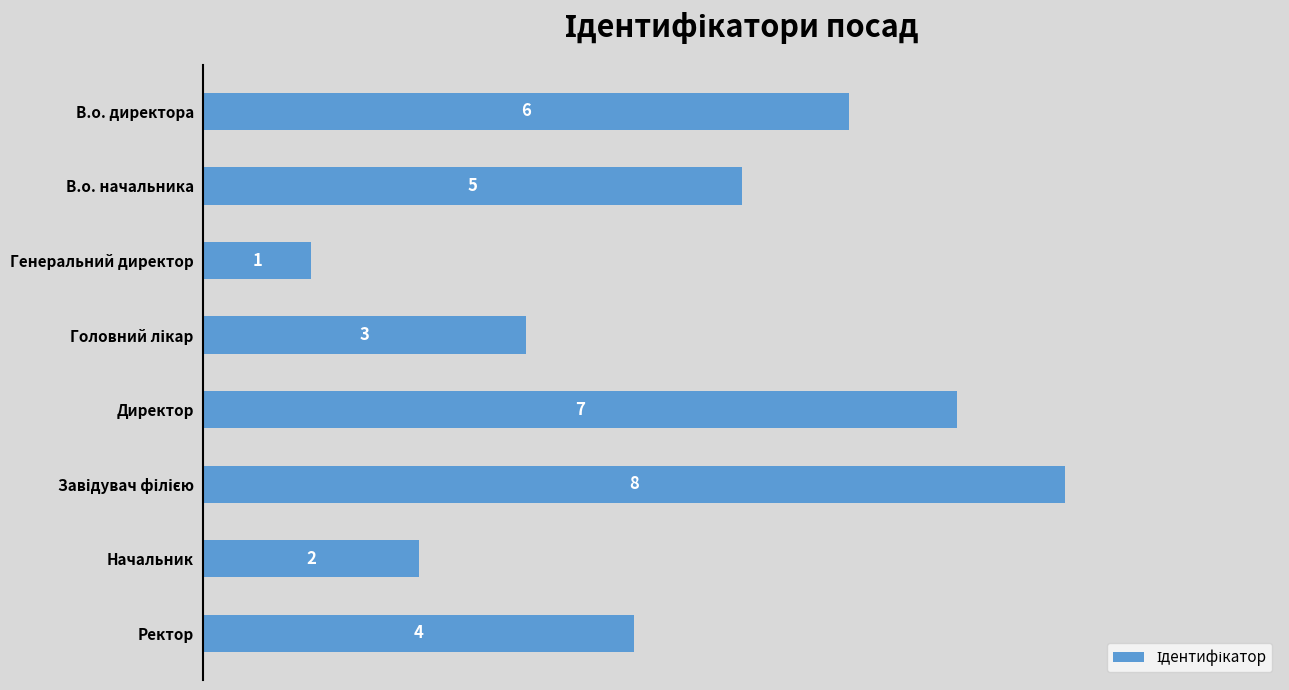

Are the bars grouped side by side (vs. stacked)?

No